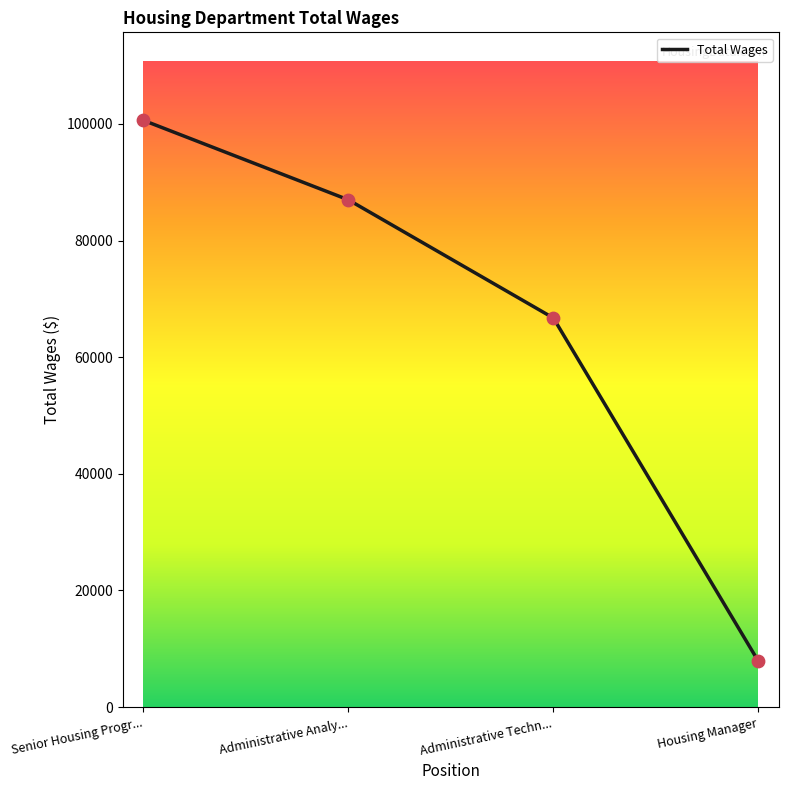

Approximately how many times larger is the value at Senior Housing Progr... compared to Housing Manager?

12.8